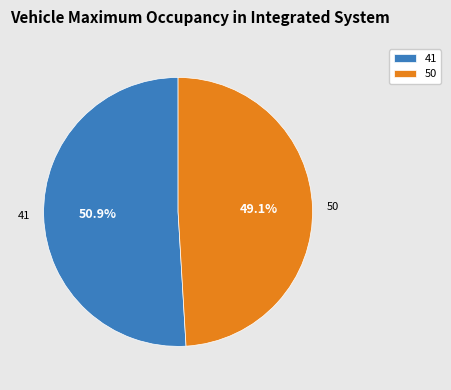

To the nearest percent, what is the average slice percentage?

50%